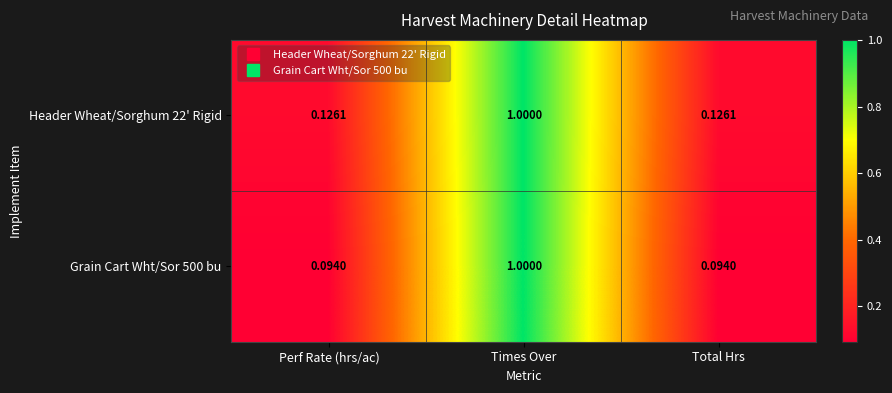

Is the value of Grain Cart Wht/Sor 500 bu at Total Hrs greater than the value of Header Wheat/Sorghum 22' Rigid at Times Over?

No